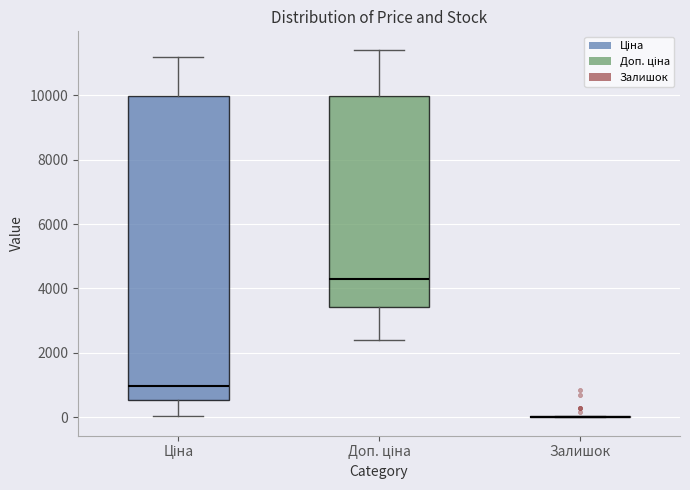

Reading left to right, read every box against the y-axis: the position of its median line, the range the box covers, and the ends of its whiskers. The values are not printed on the chart, so give them approximately, as read against the axis.

Ціна: median 1000, box 600 to 10000, whiskers 0 to 11200
Доп. ціна: median 4200, box 3400 to 10000, whiskers 2400 to 11400
Залишок: box collapsed to a line at 0, whiskers 0 to 0